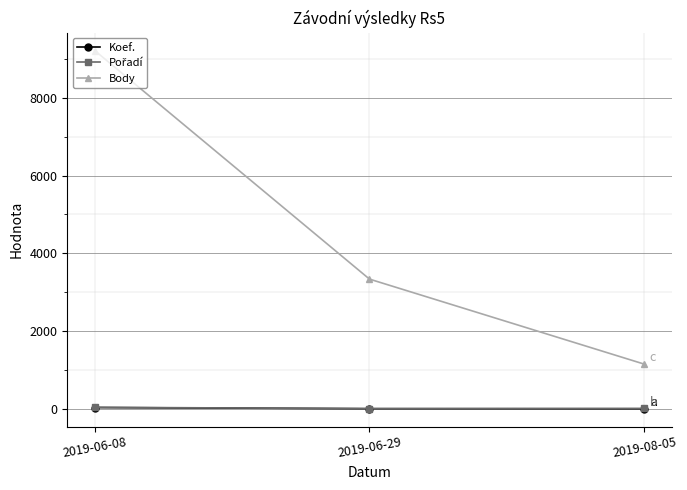

The value of Body at 2019-06-29 is 3337. True or false?

True